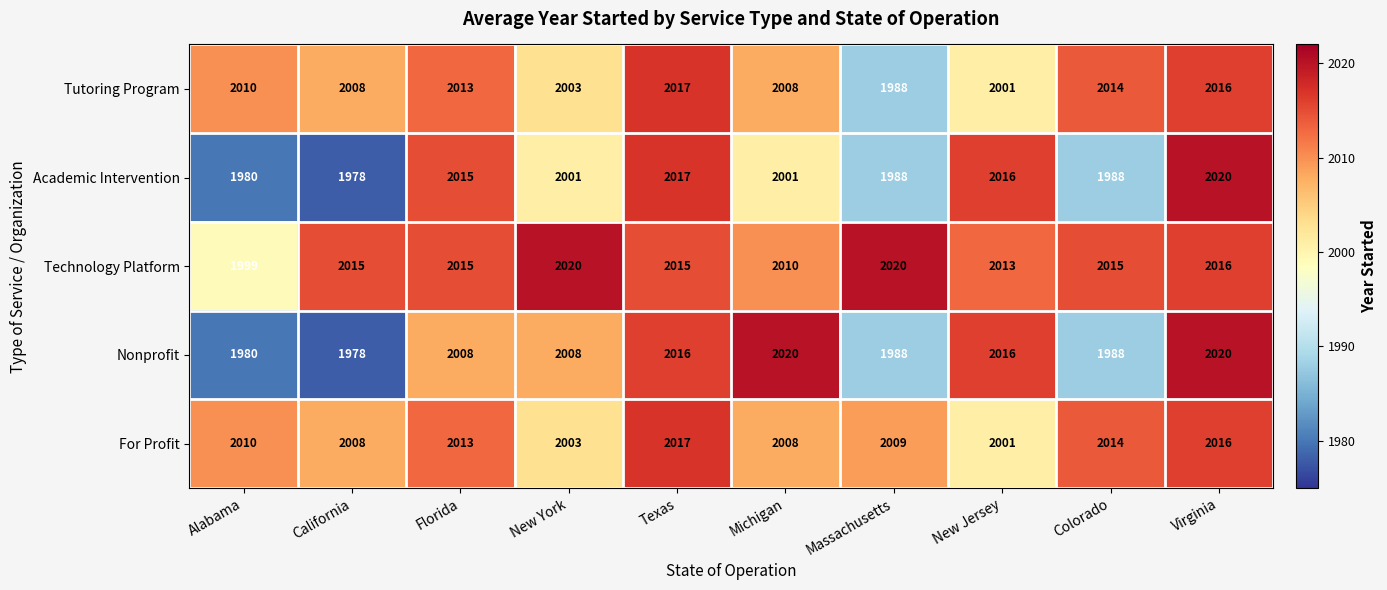

What is the greatest value displayed?

2020